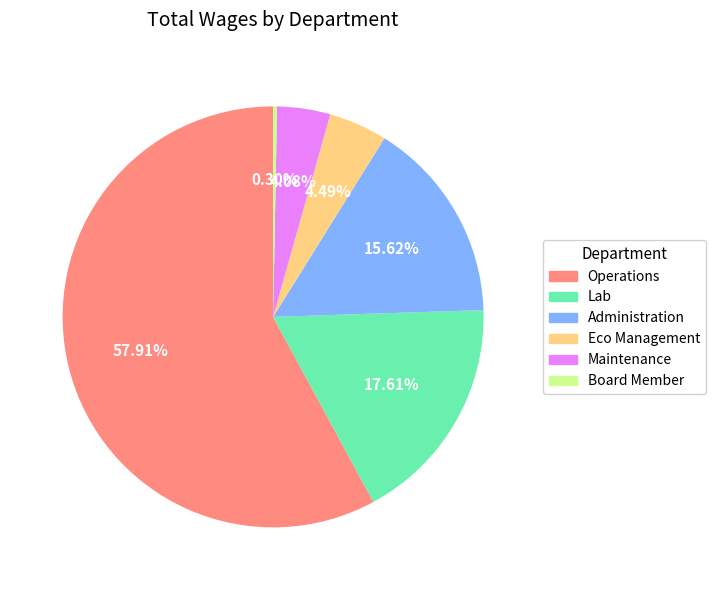

To the nearest percent, what is the combined percentage of Maintenance and Operations?

62%